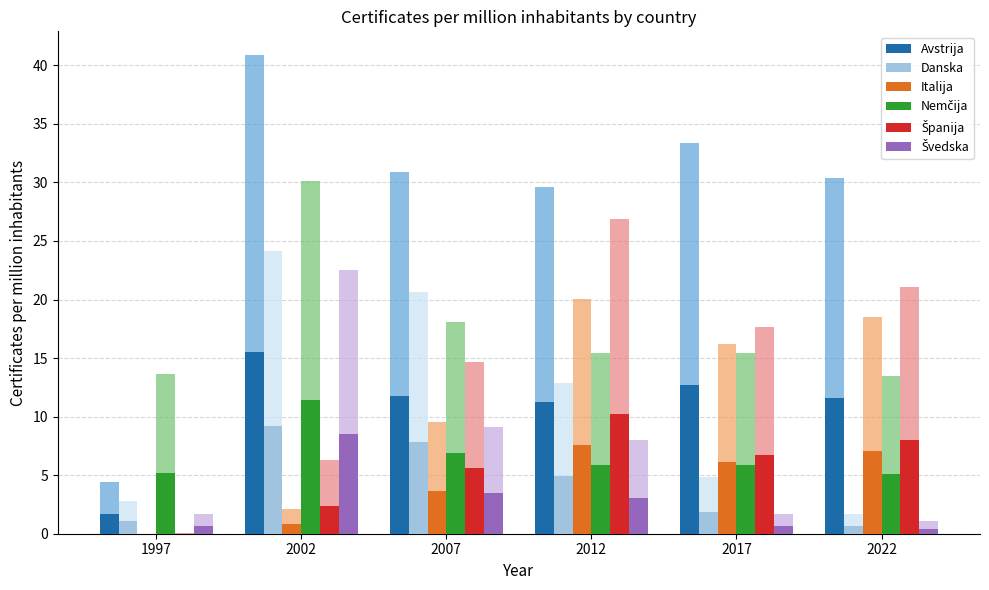

How many bars are there in each group?

6